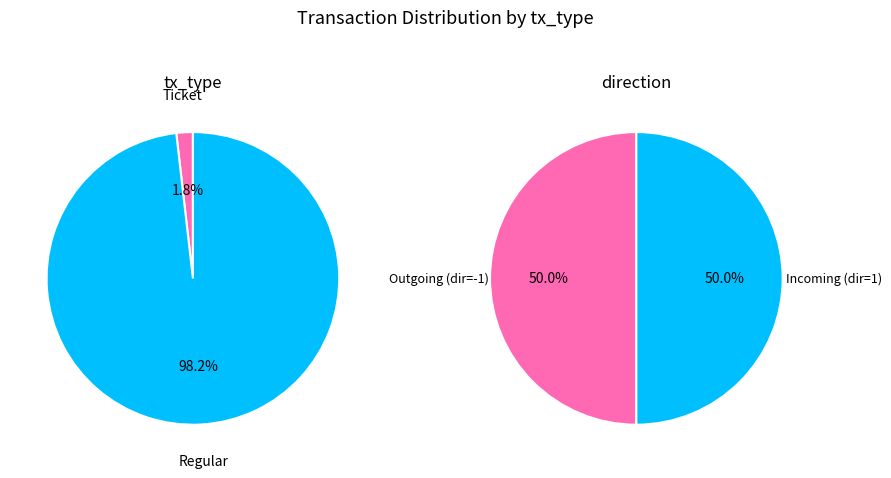

Combined, what portion of the pie is Regular (io_index=54) and Ticket (io_index=0)?

100.0%